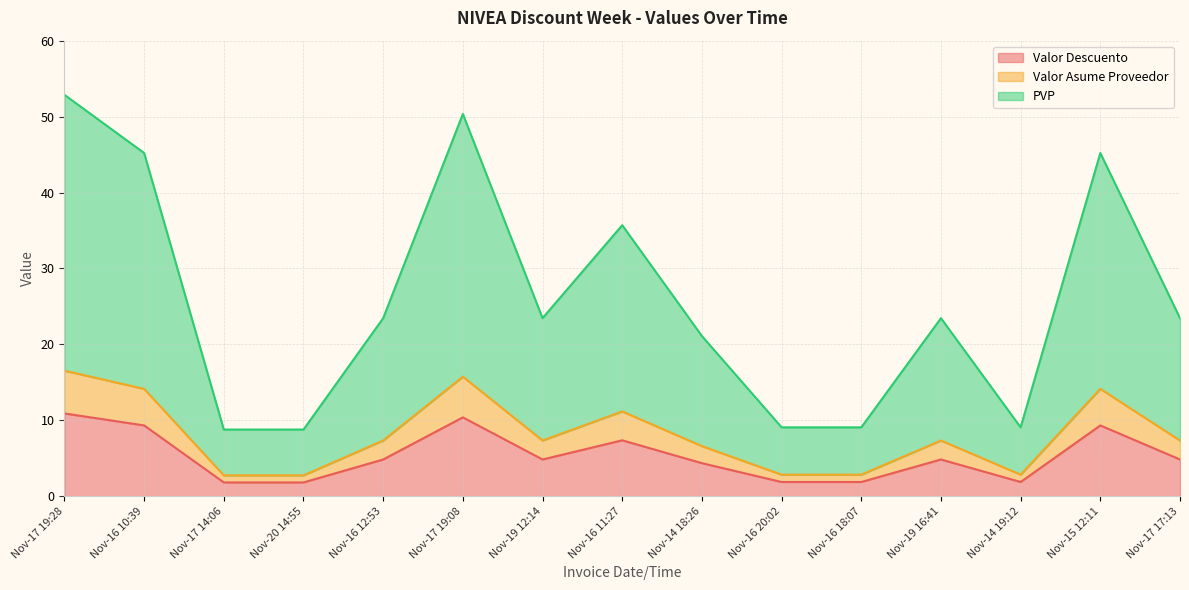

True or false: PVP and Valor Descuento cross at least once.

False